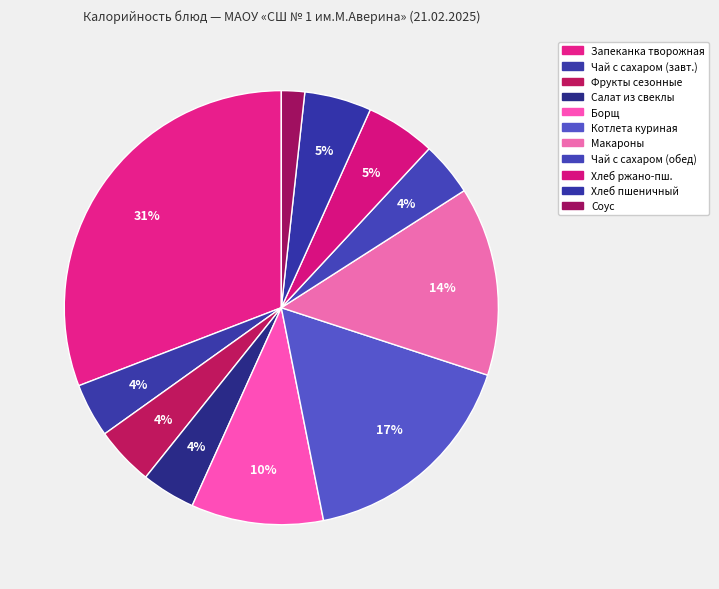

Count the number of slices in the pie.

11